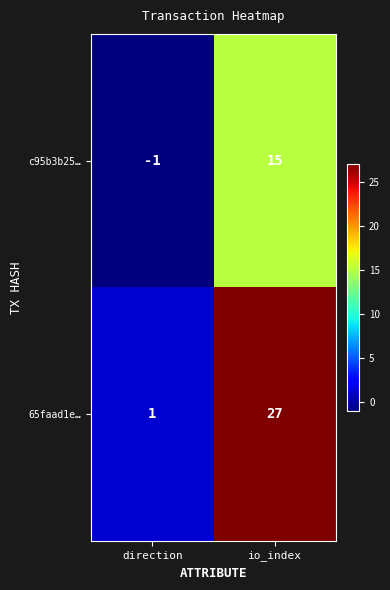

At which category is the sum across all series the highest?

io_index